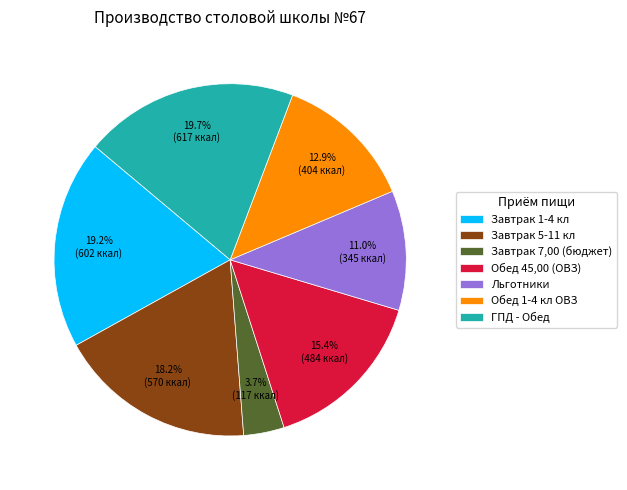

To the nearest percent, what is the difference between the ГПД - Обед and Льготники slice percentages?

9%